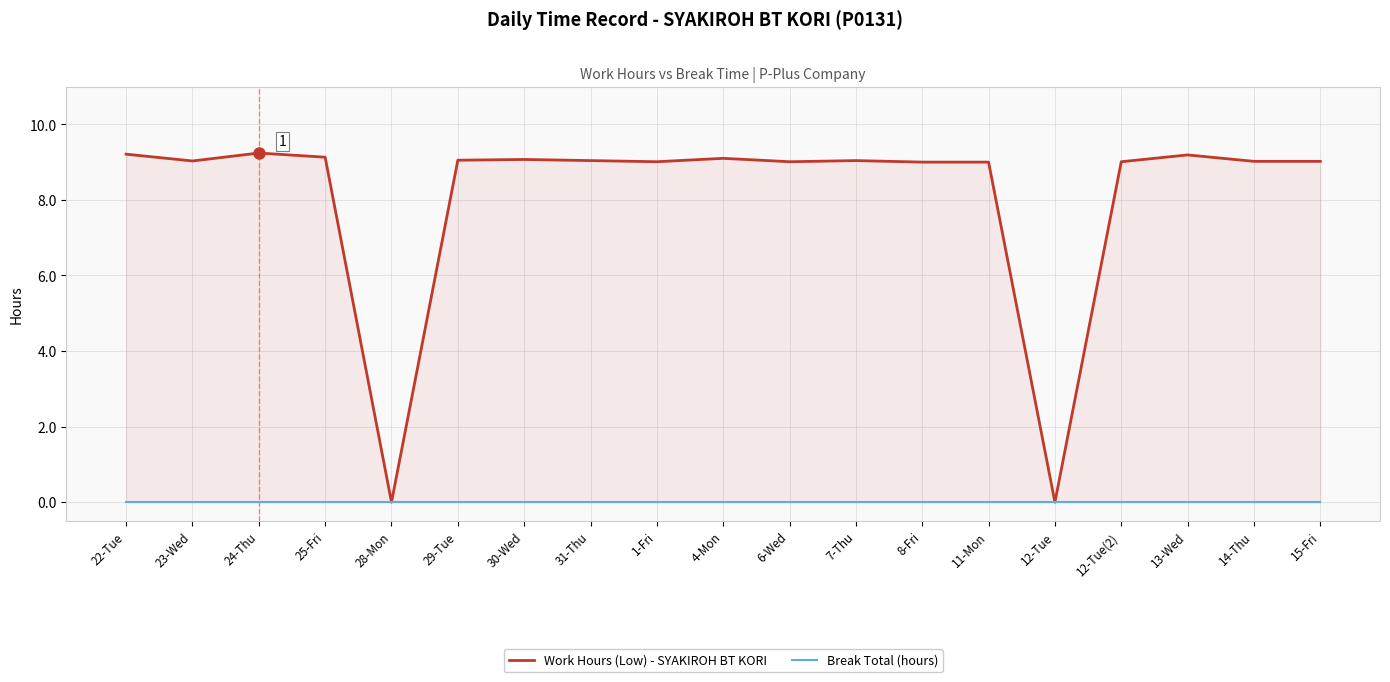

True or false: Work Hours (Low) - SYAKIROH BT KORI and Break Total (hours) cross at least once.

False